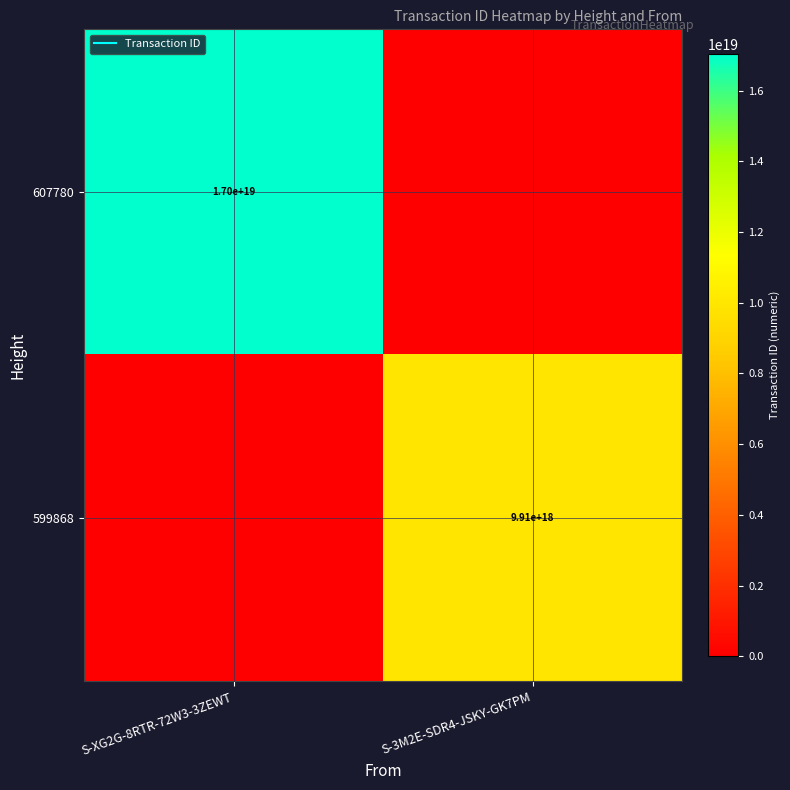

Rank the series by their average value, from highest to lowest.

607780, 599868